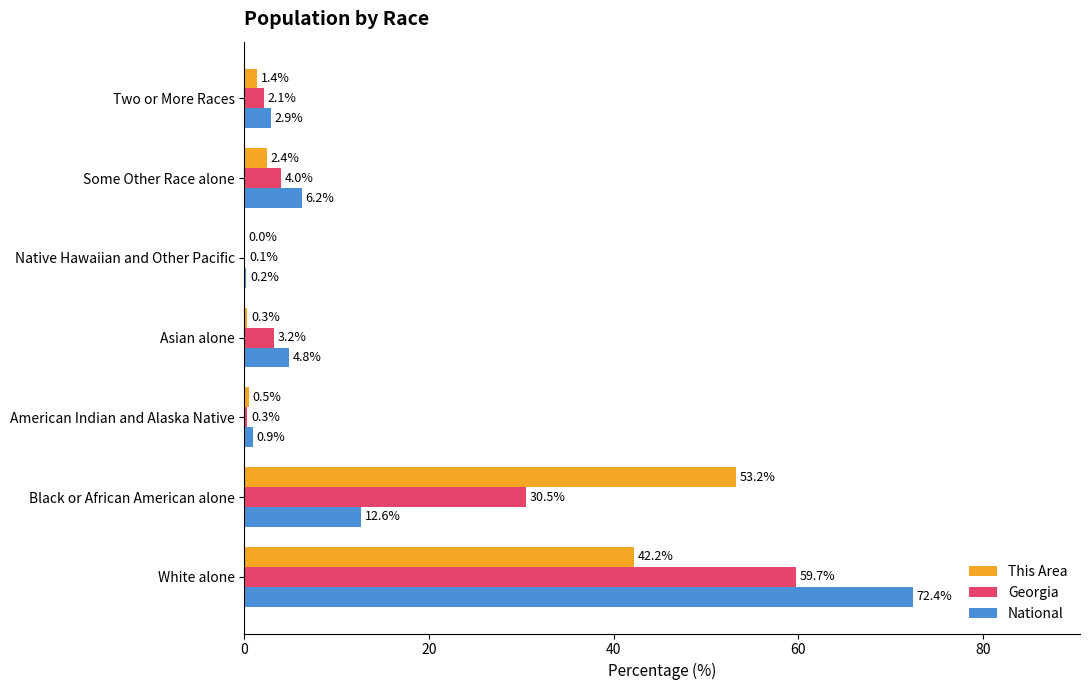

Where is This Area nearest to the value 26?

White alone